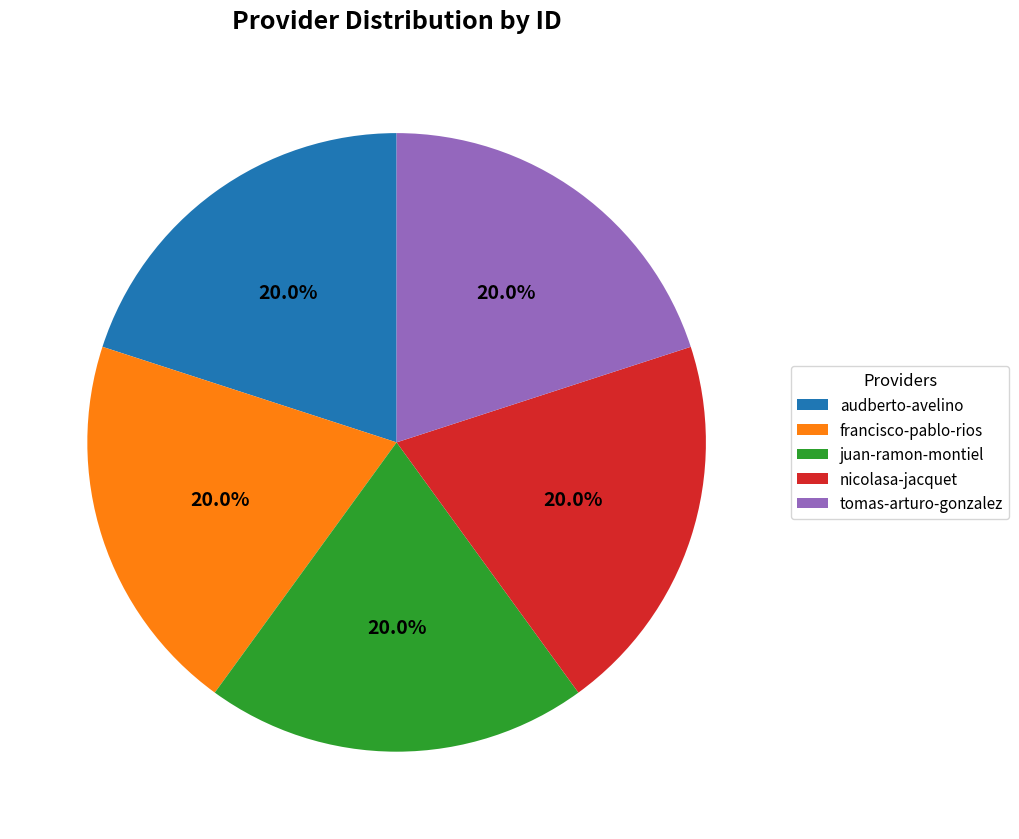

Approximately how many times larger is the value at juan-ramon-montiel compared to tomas-arturo-gonzalez?

1.0